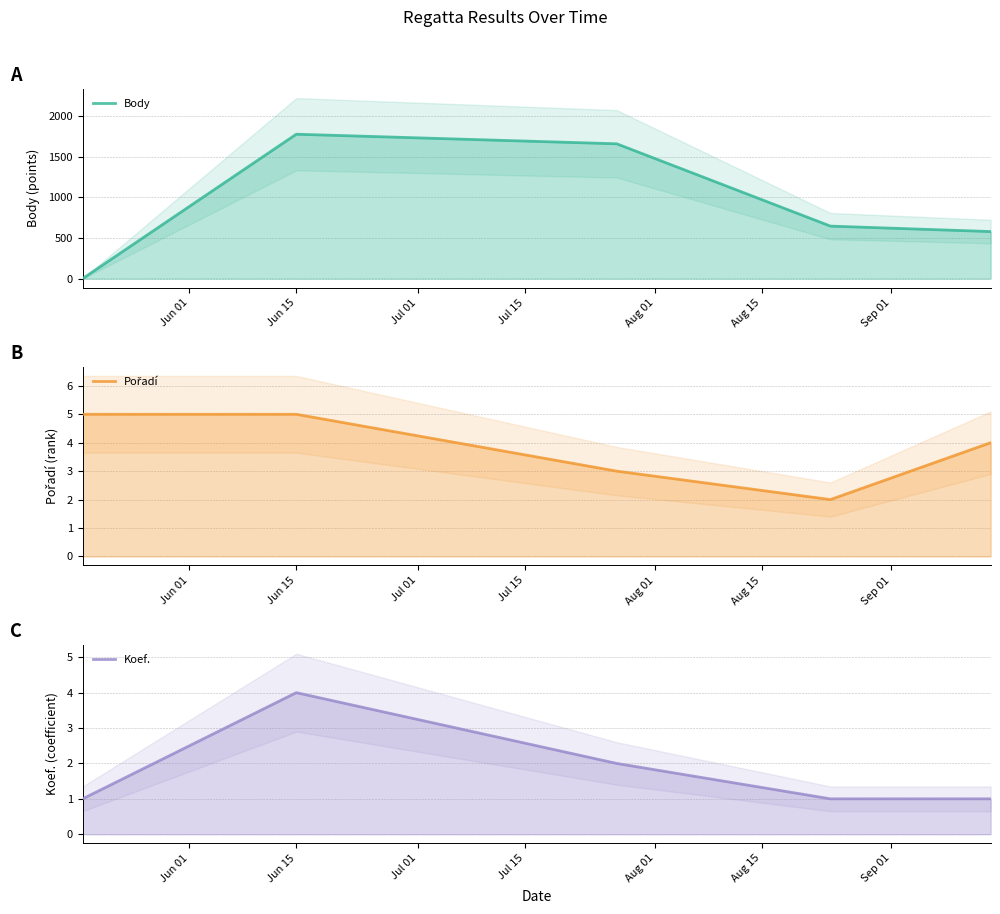

Rank the series at Jun 15 from lowest to highest value.

Koef., Pořadí, Body